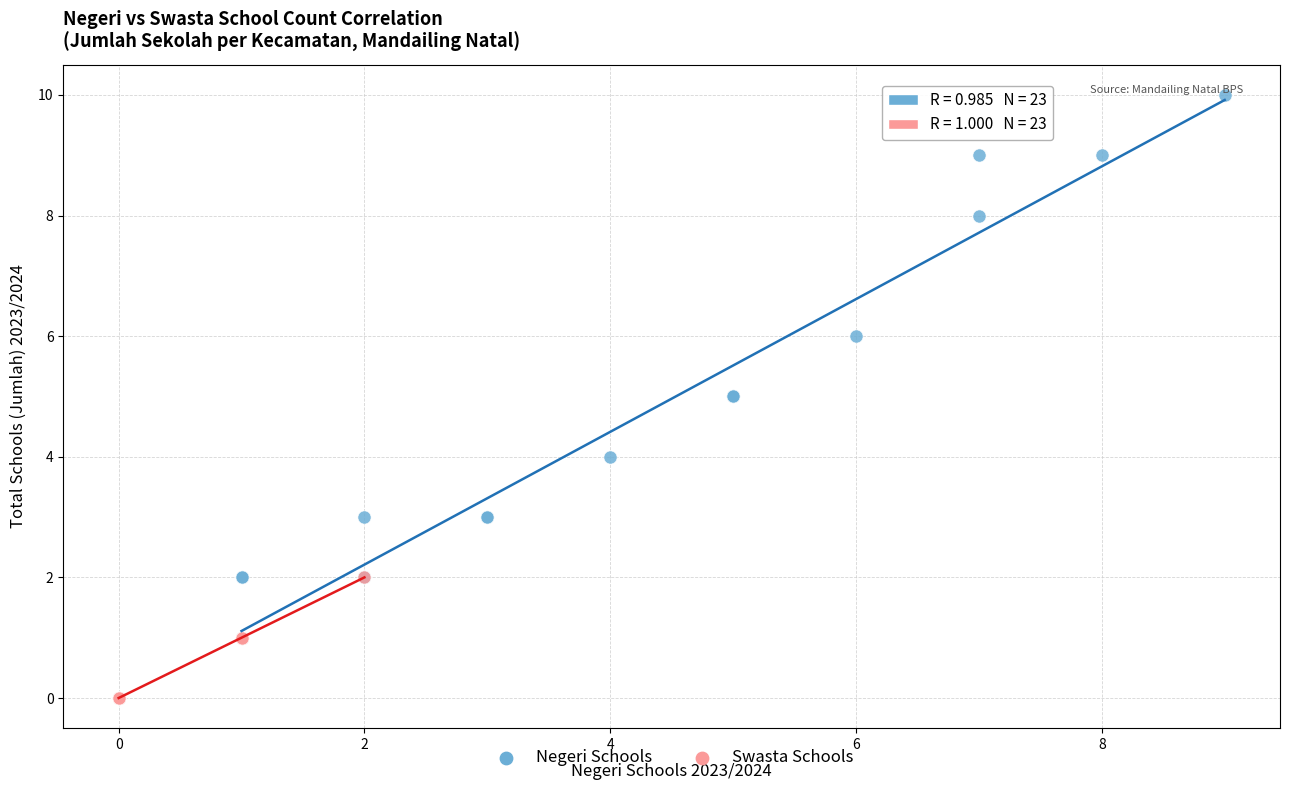

Which series contains the lowest Y value?

Swasta Schools